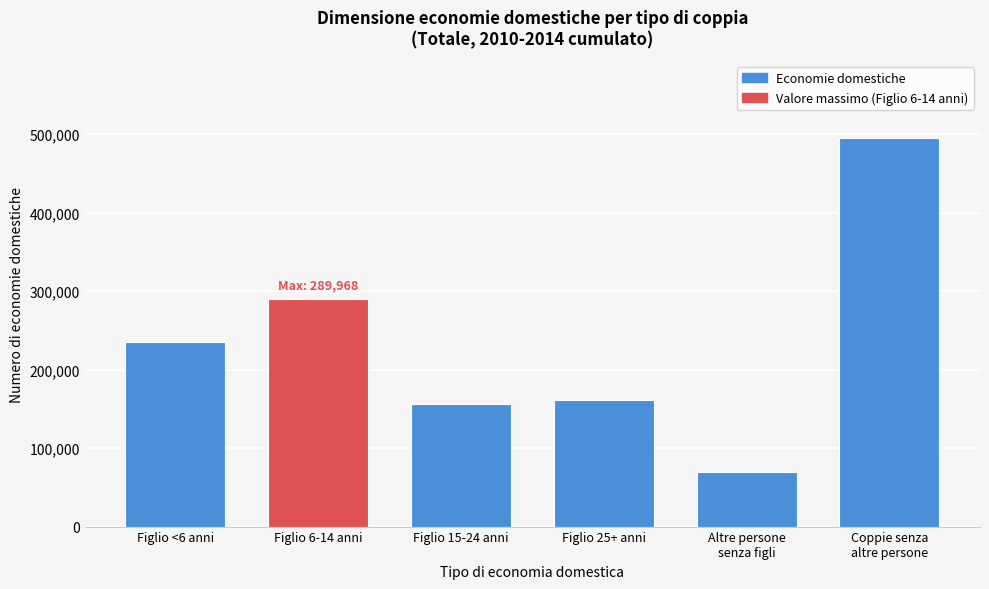

Reading left to right, transcribe all the data shown in this chart.

234814.3	289968.7	155583.2	160919.9	70058.1	494443.5